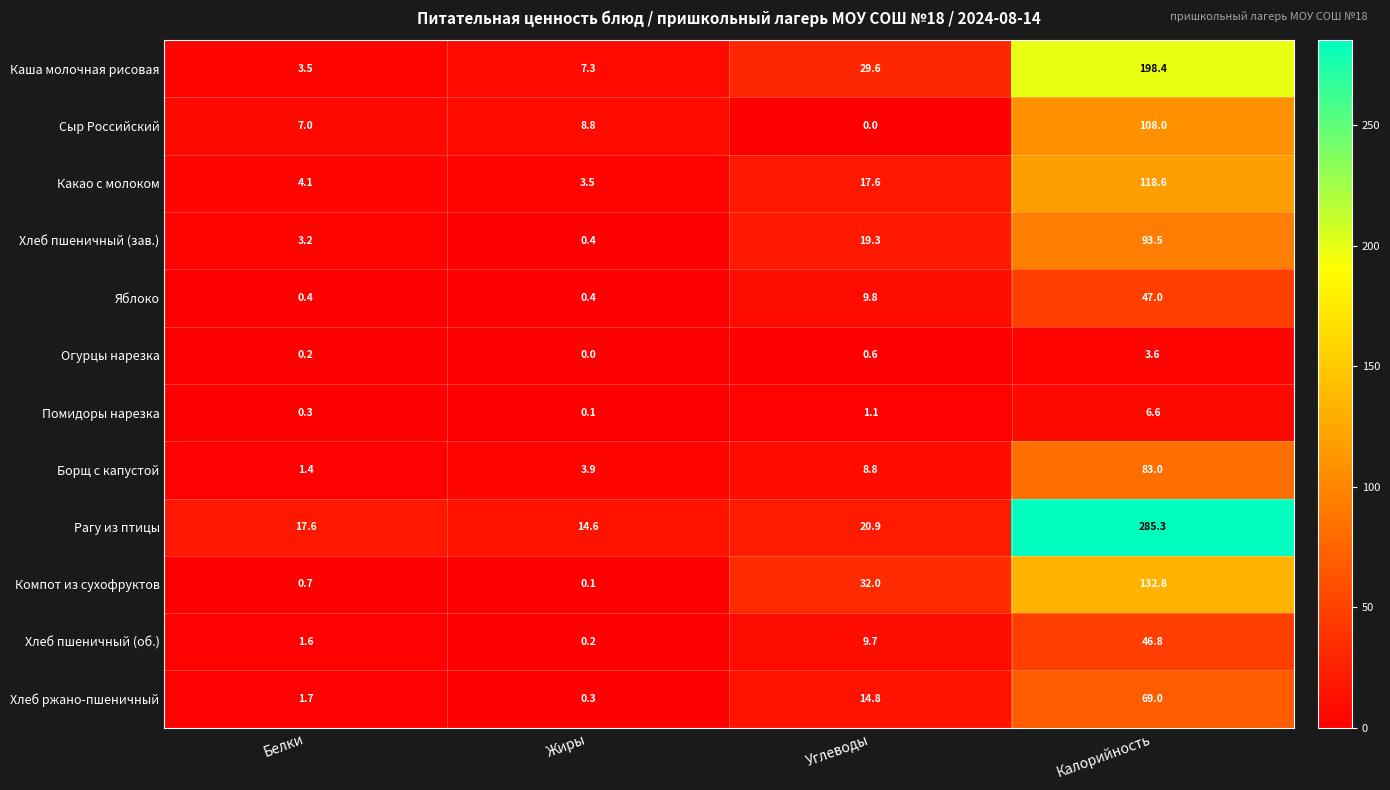

Which category has the lowest value in the Хлеб ржано-пшеничный series?

Жиры